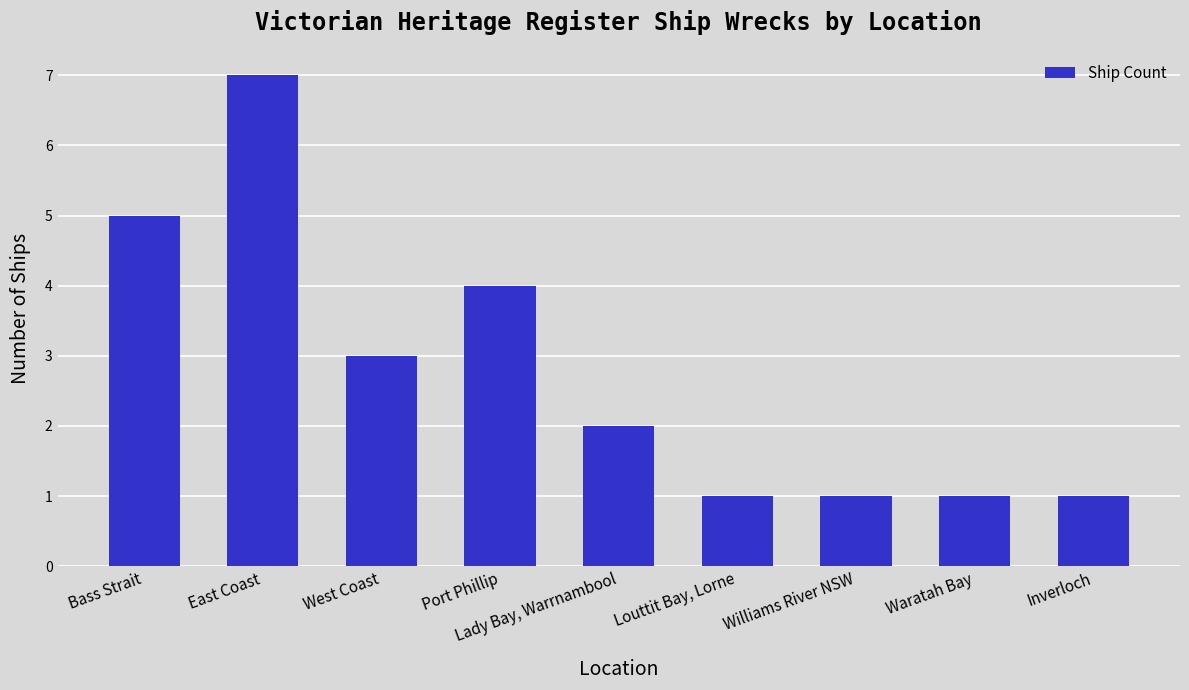

What is the difference between the values at Bass Strait and Waratah Bay?

4